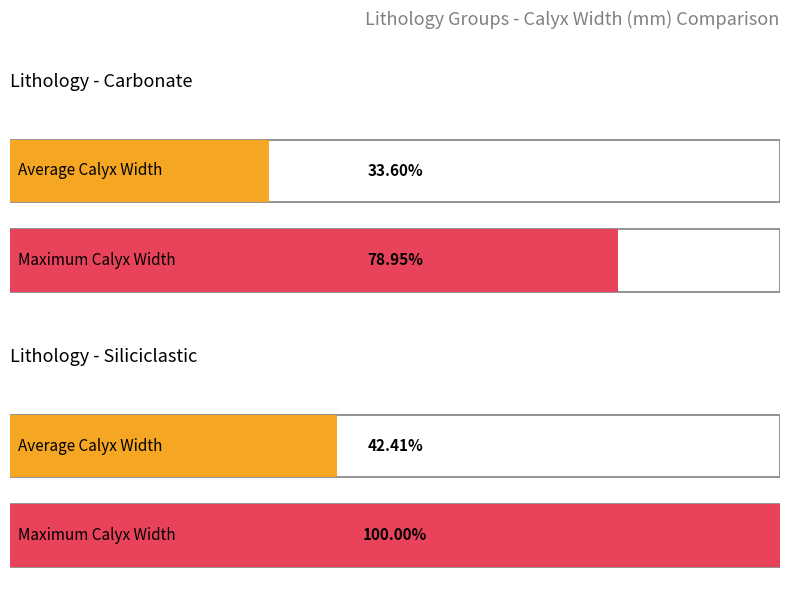

True or false: Siliciclastic has a value of 8.7 at 5.

False